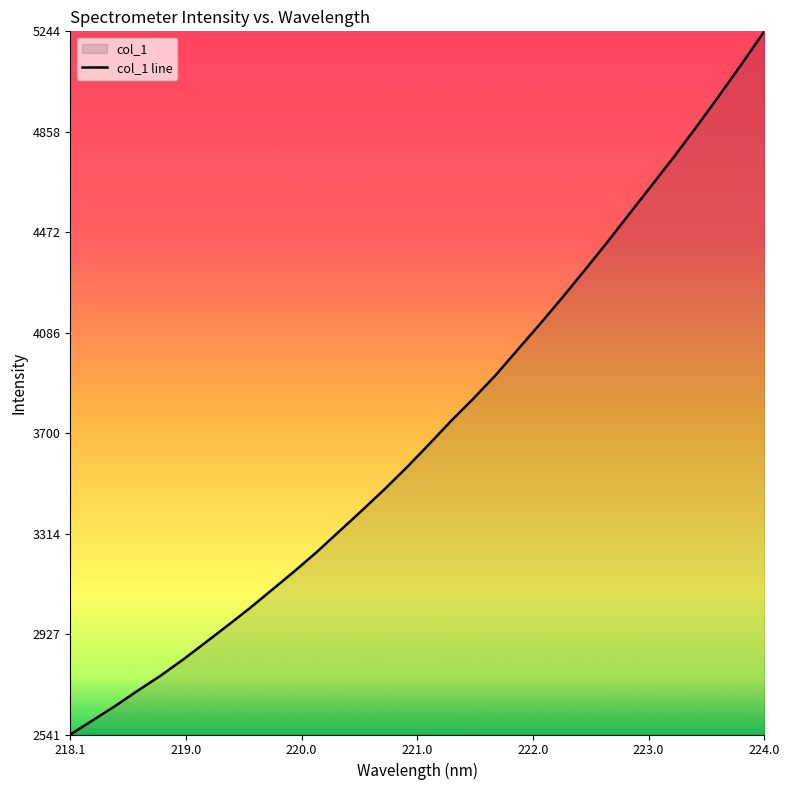

What is the difference between the second highest and minimum values?

2579.2